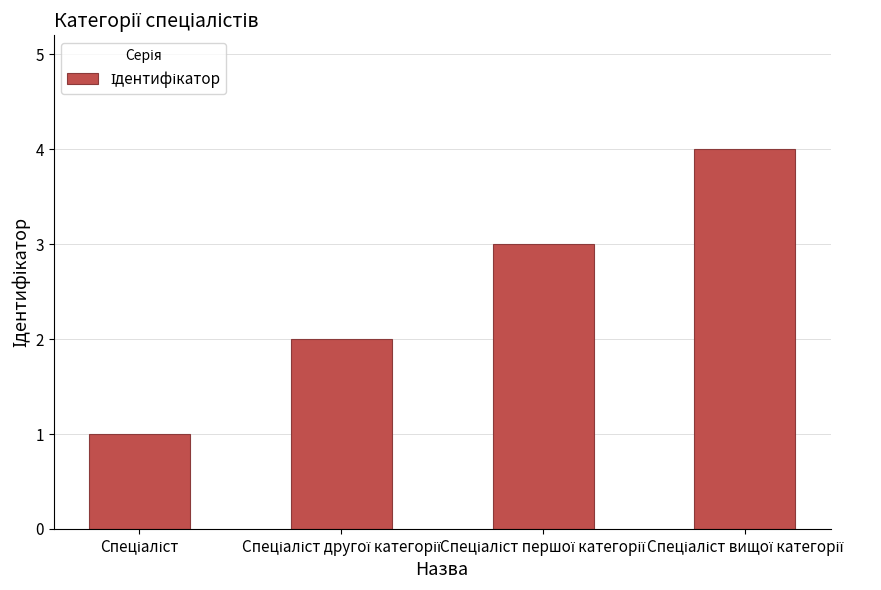

What is the greatest value displayed?

4